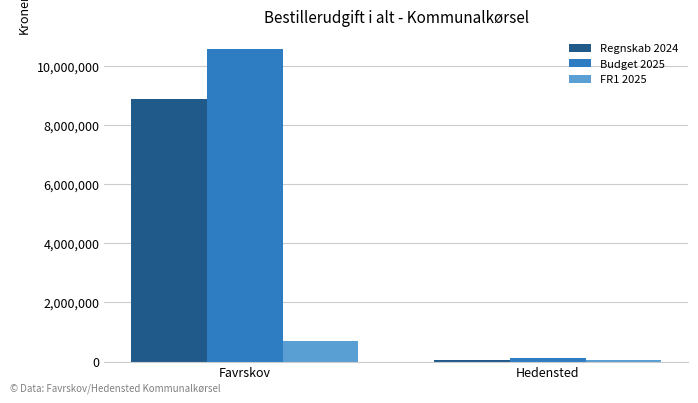

What is the total value across all series at Hedensted?

208195.4